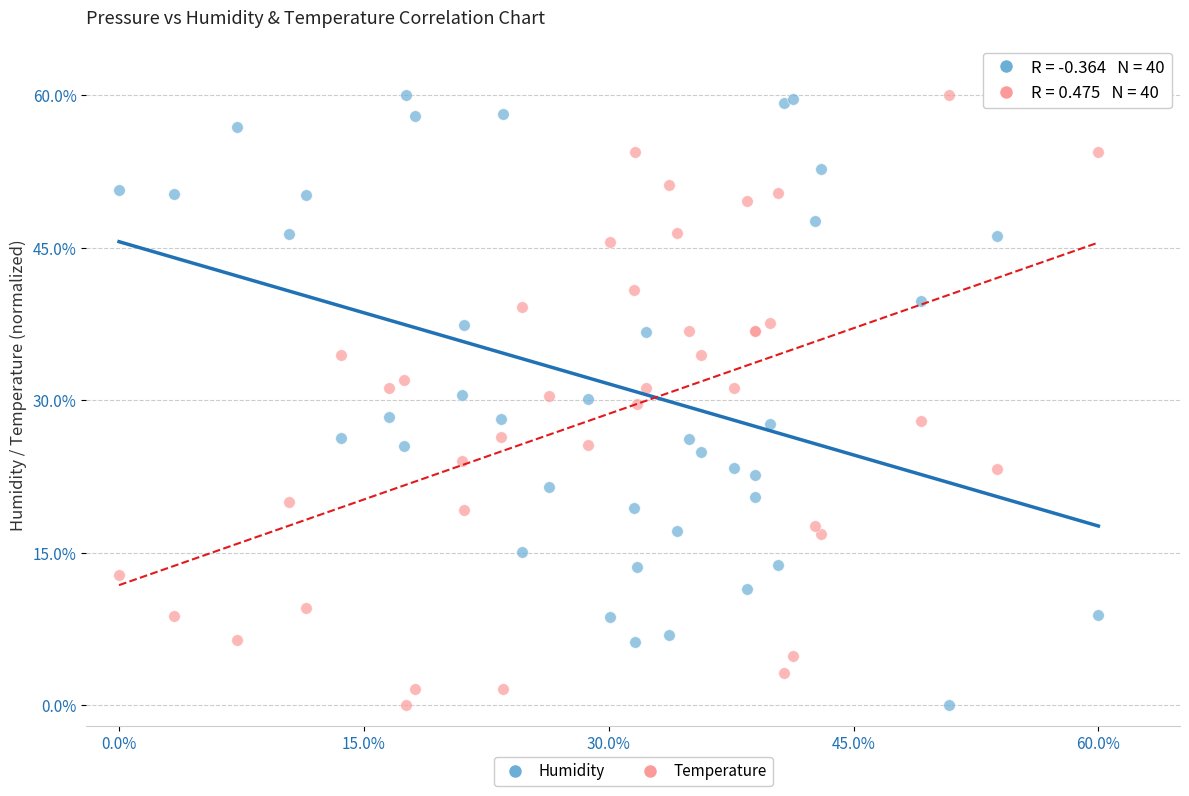

What are all the series names shown in the legend?

Humidity, Temperature